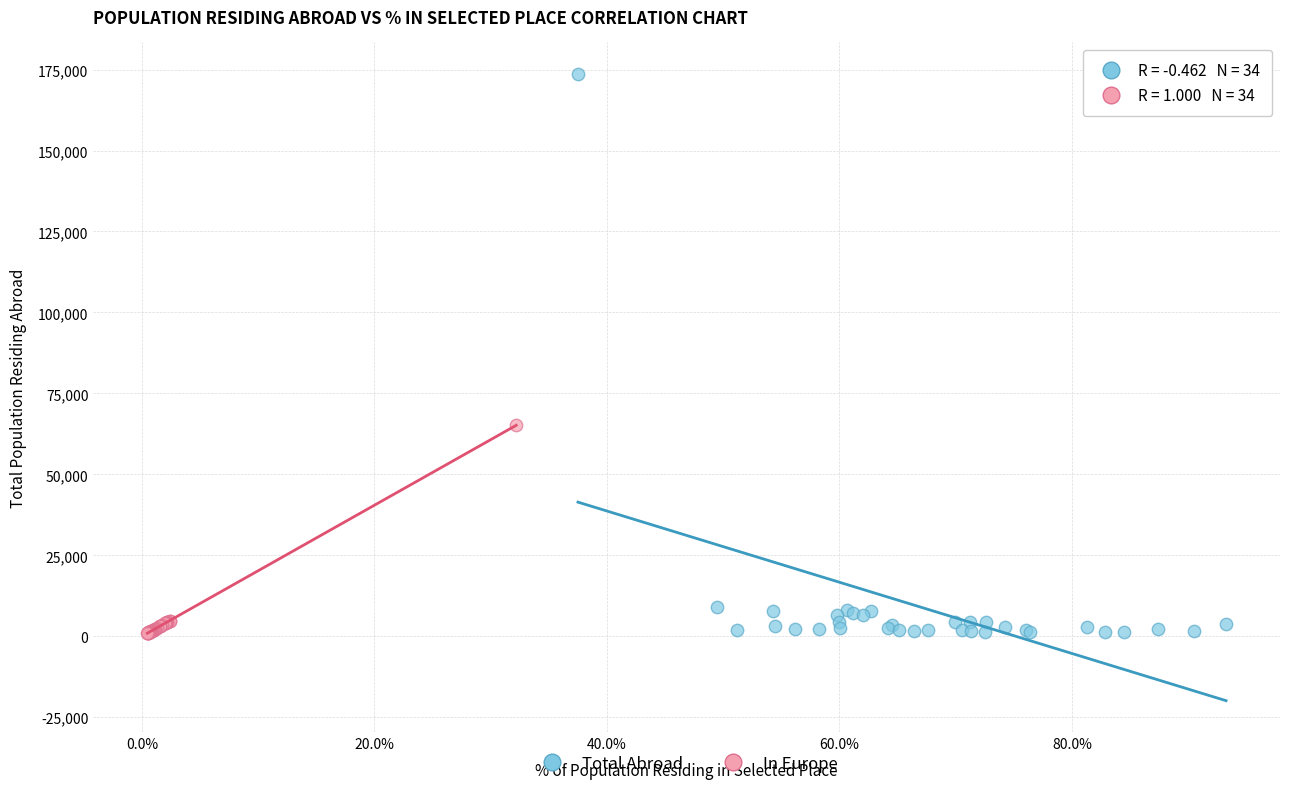

Which series contains the highest Y value?

Total Abroad